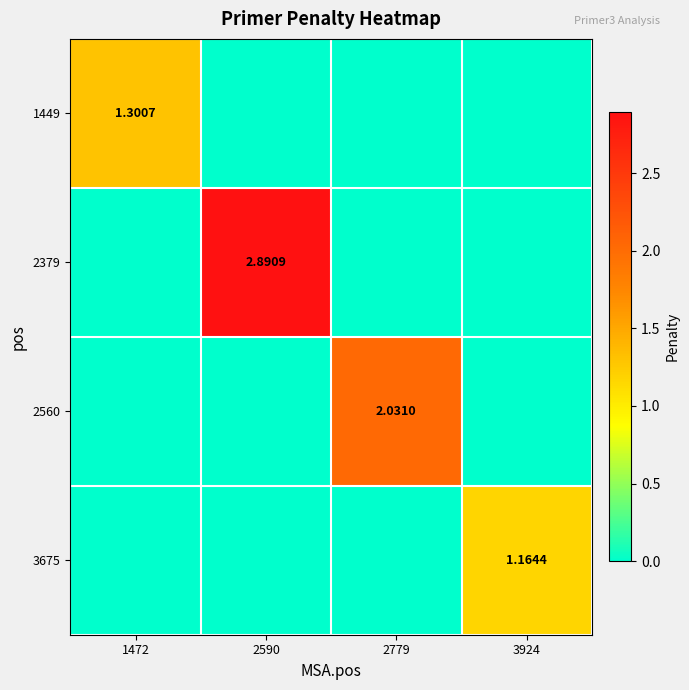

Which series changed the most between 1472 and 2779?

2560